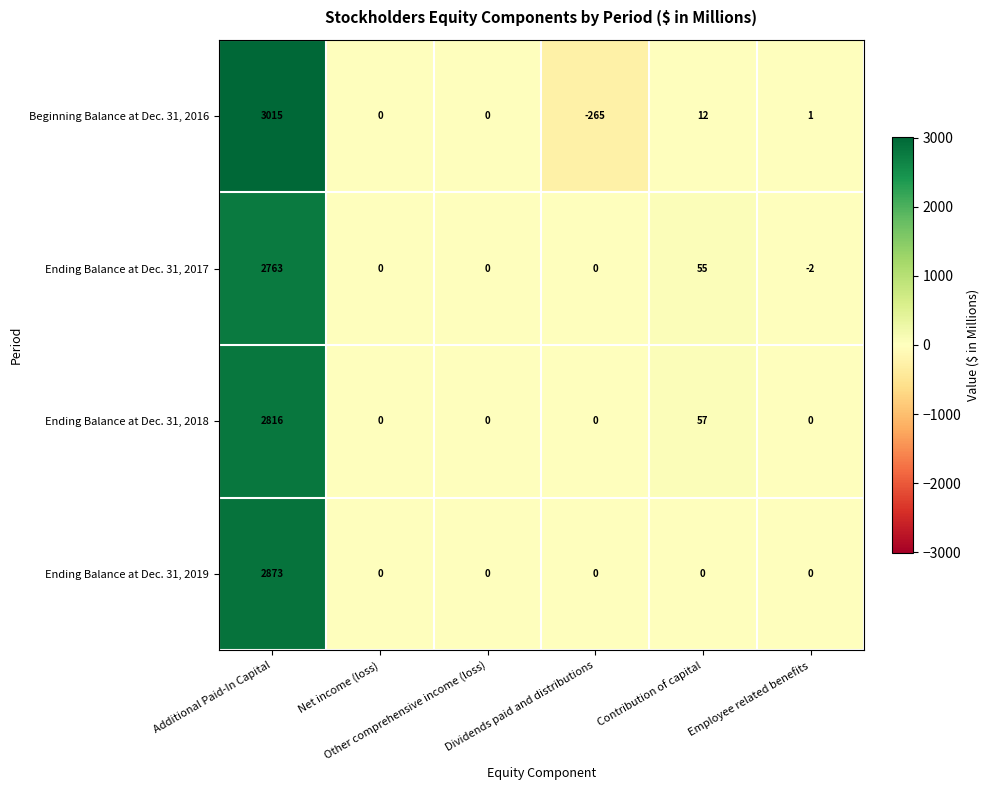

What is the smallest value displayed?

-265